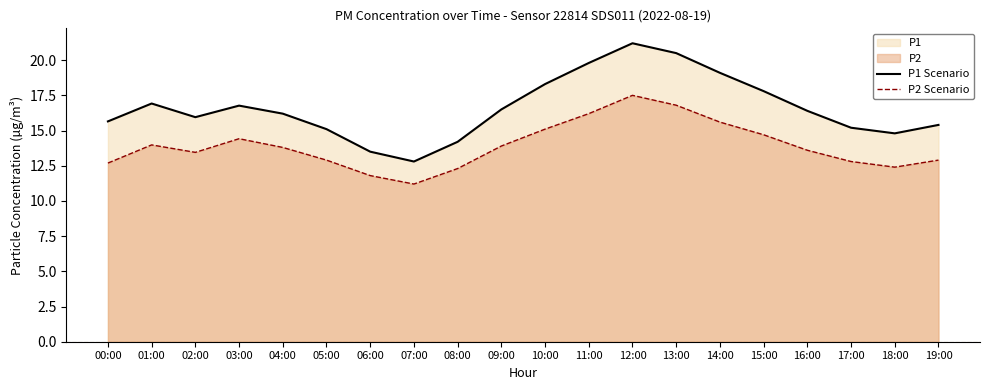

At which label does P2 Scenario first exceed 13?

01:00